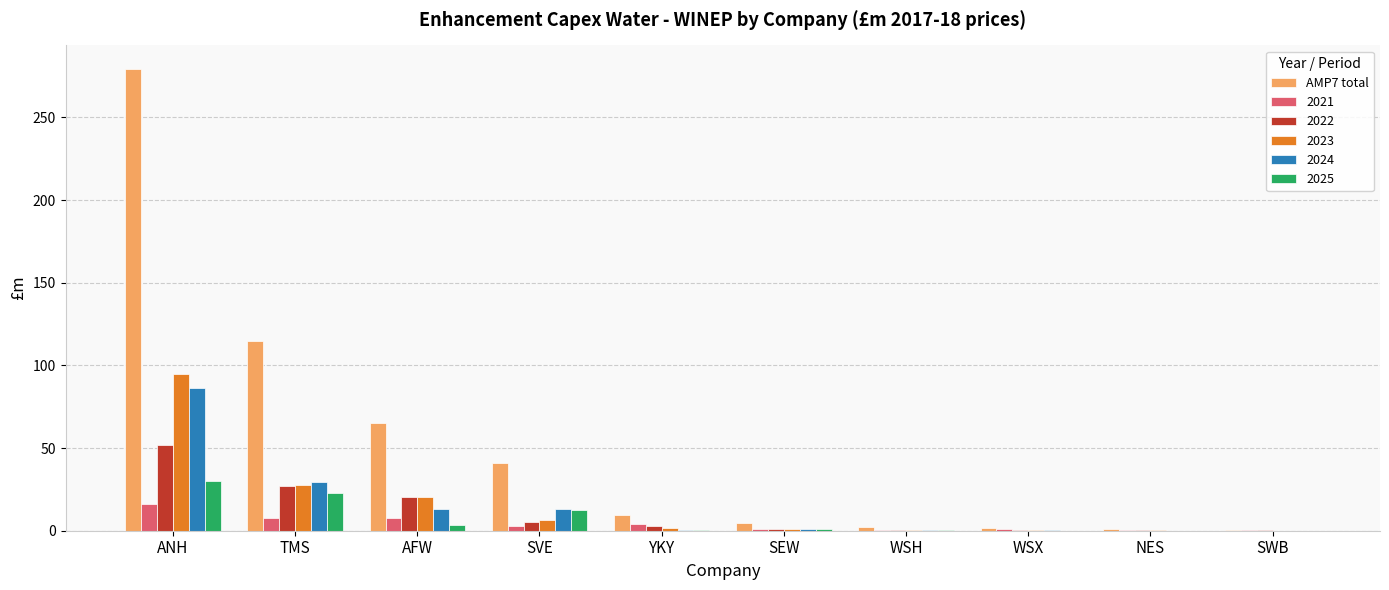

What is the highest value of the AMP7 total series?

279.6